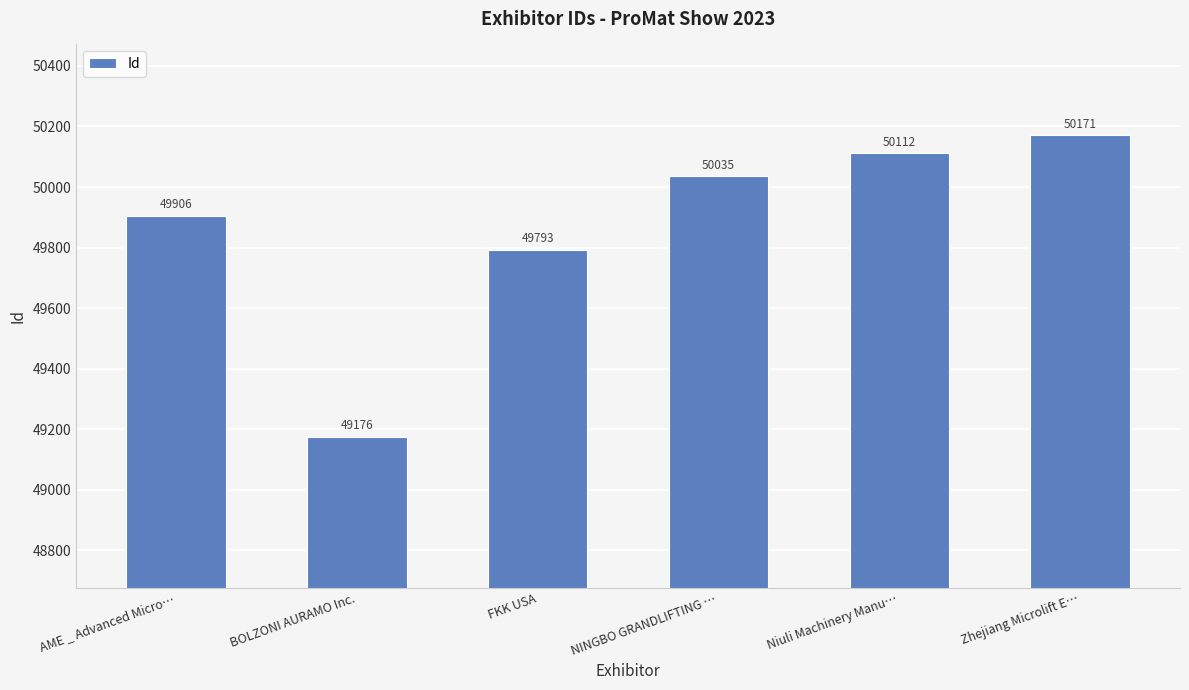

Reading right to left, list all the values displayed in this chart.

50171	50112	50035	49793	49176	49906